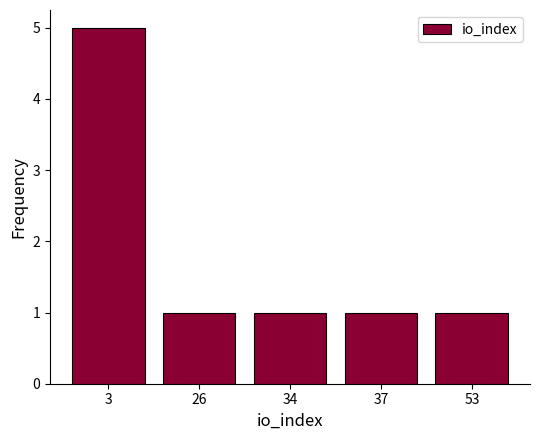

What is the maximum value shown in the chart?

5